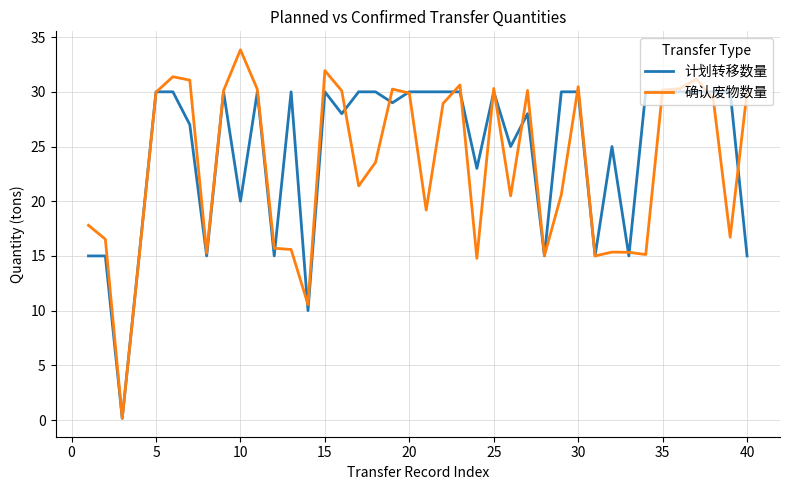

How many categories are shown in the chart?

40